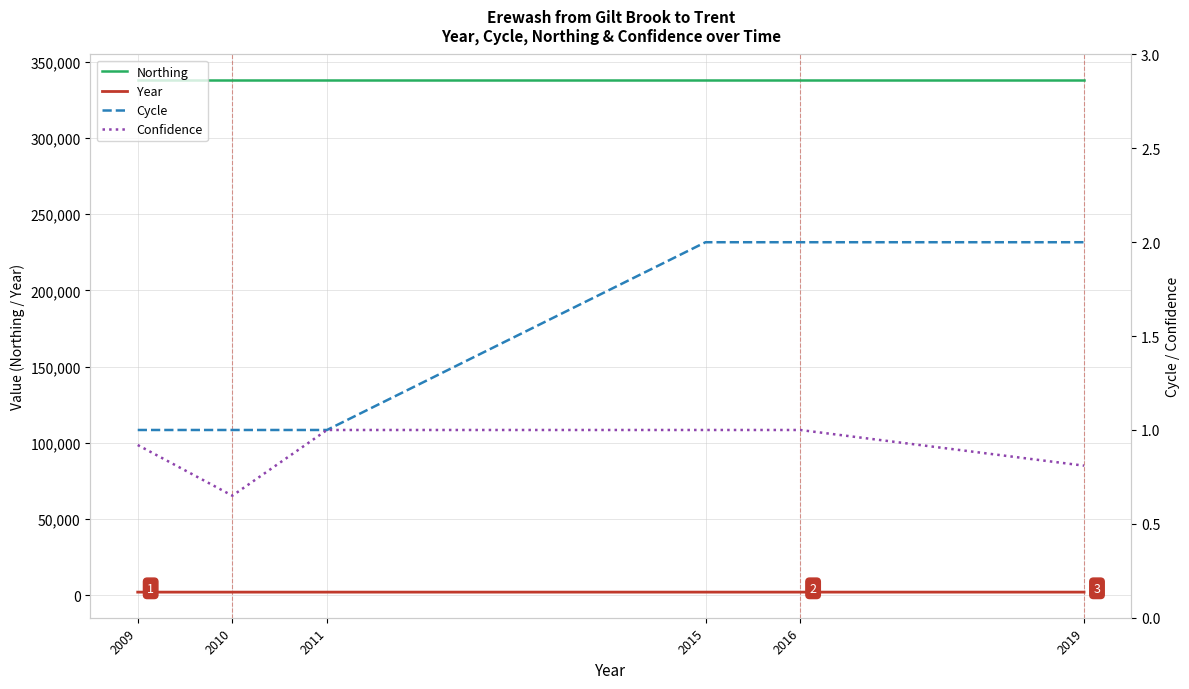

The Northing series shows 337967.0 at 2011. True or false?

True